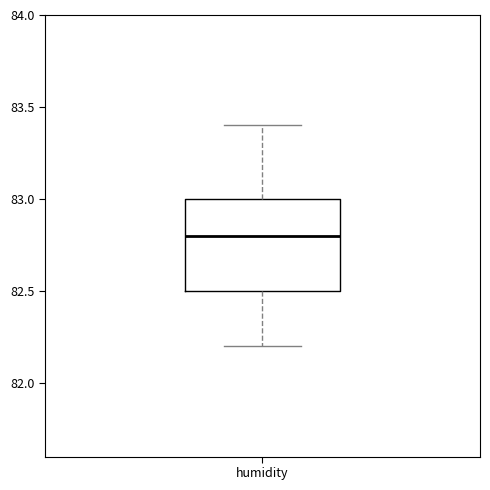

Transcribe this box plot: give where the median line is, the range the box spans, and where the two whiskers end, as read against the y-axis. The values are not printed on the chart, so give them approximately, as read against the axis.

median 82.8, box 82.5 to 83.0, whiskers 82.2 to 83.4